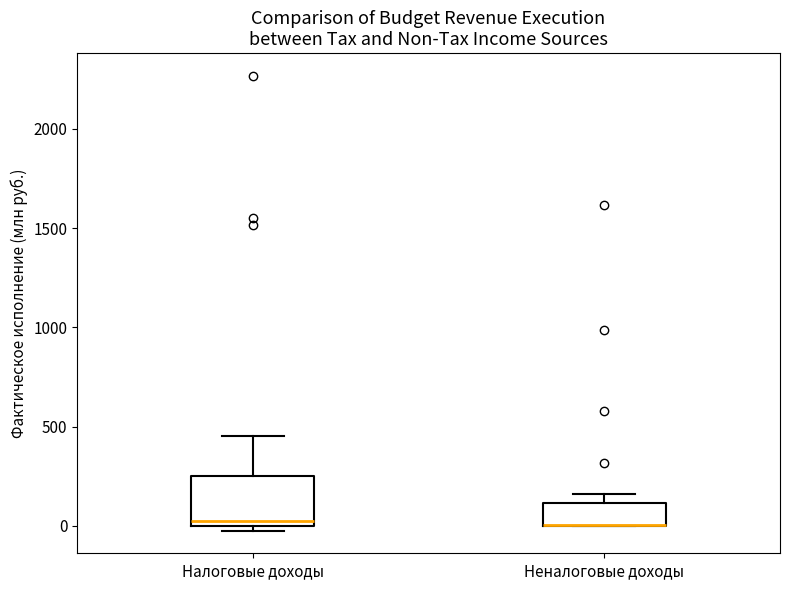

Reading left to right, transcribe this box plot: for each box, give where its median line is, the range the box spans, and where its two whiskers end, as read against the y-axis. The values are not printed on the chart, so give them approximately, as read against the axis.

Налоговые доходы: median 50, box 0 to 250, whiskers 0 (just below the box's lower edge) to 450
Неналоговые доходы: median 0 (drawn on the box's lower edge), box 0 to 100, whiskers 0 to 150